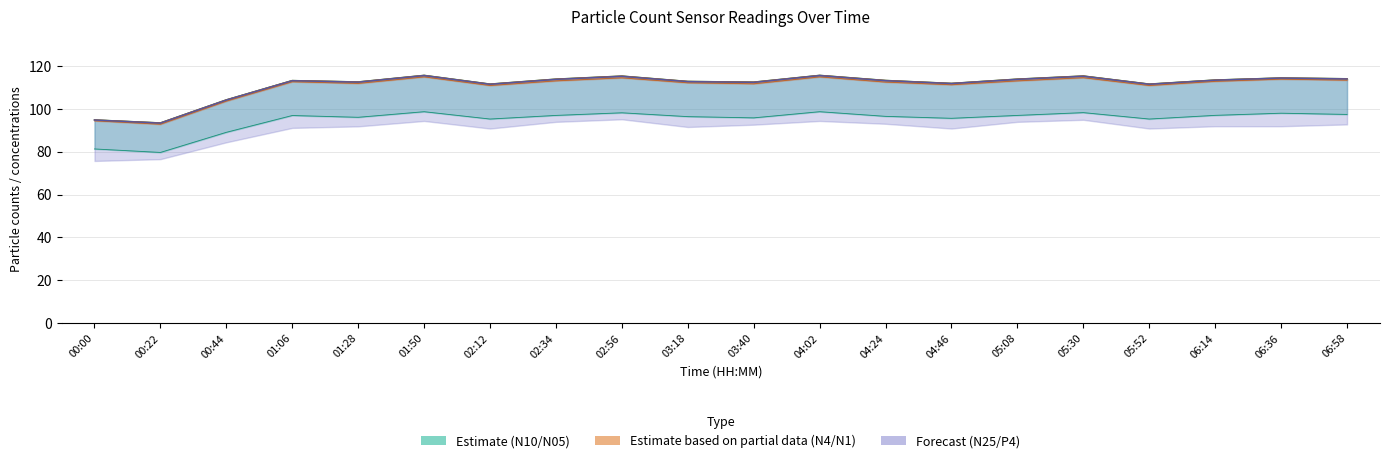

Where is N25 nearest to the value 104?

00:44